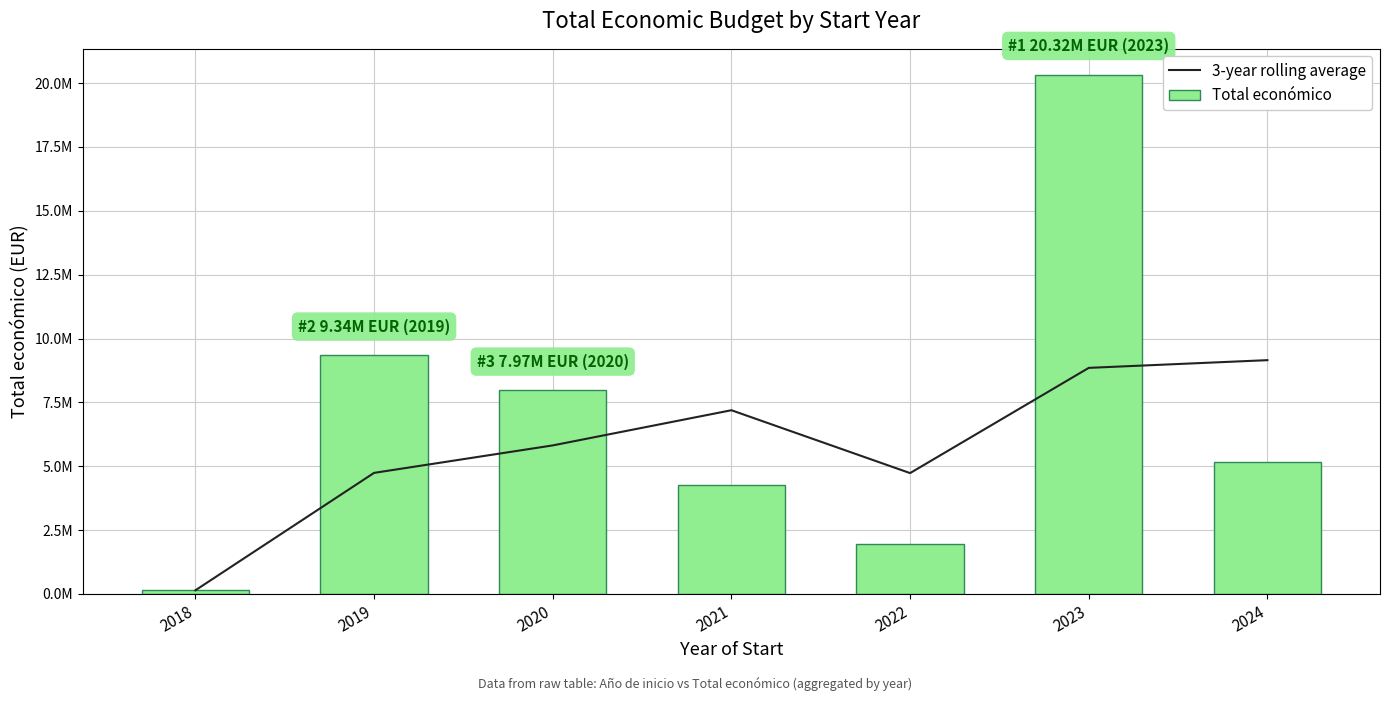

Which has a higher value, 2018 or 2024?

2024